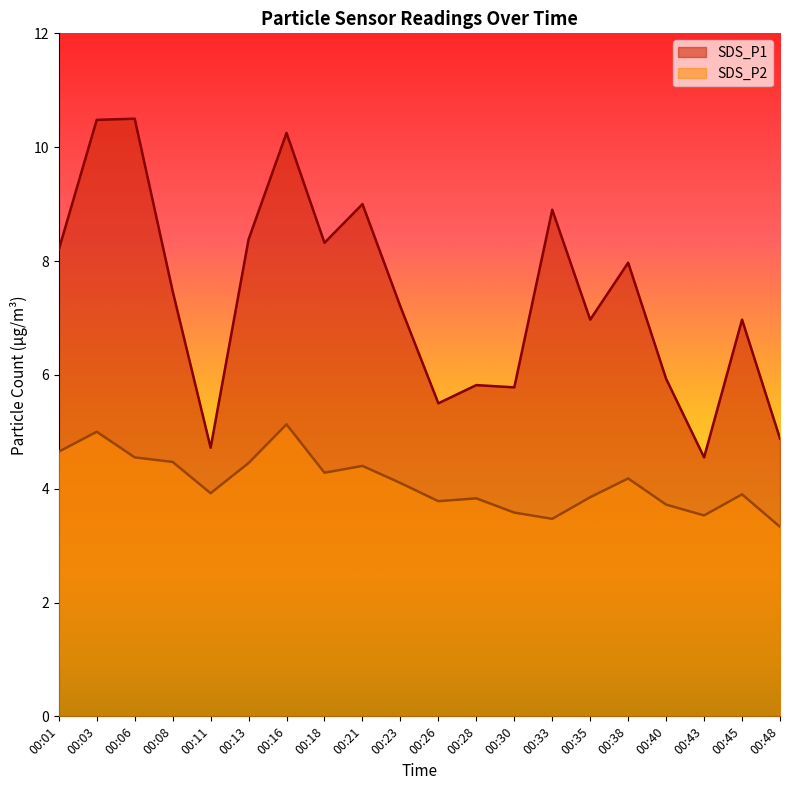

What is the average value of the SDS_P1 series?

7.4